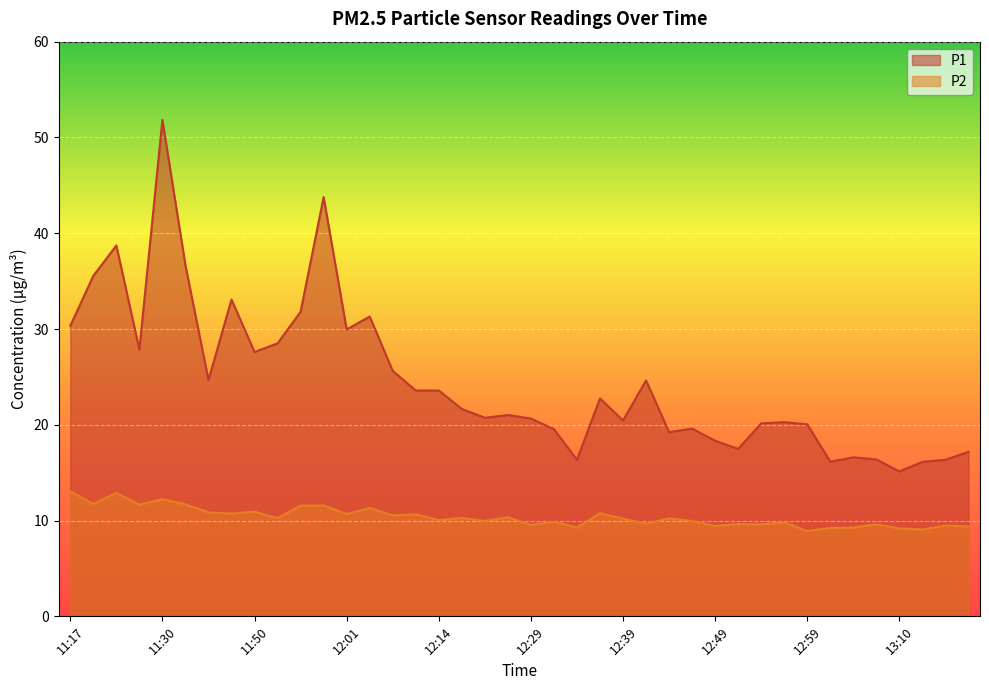

At how many categories does at least one series exceed 11?

40